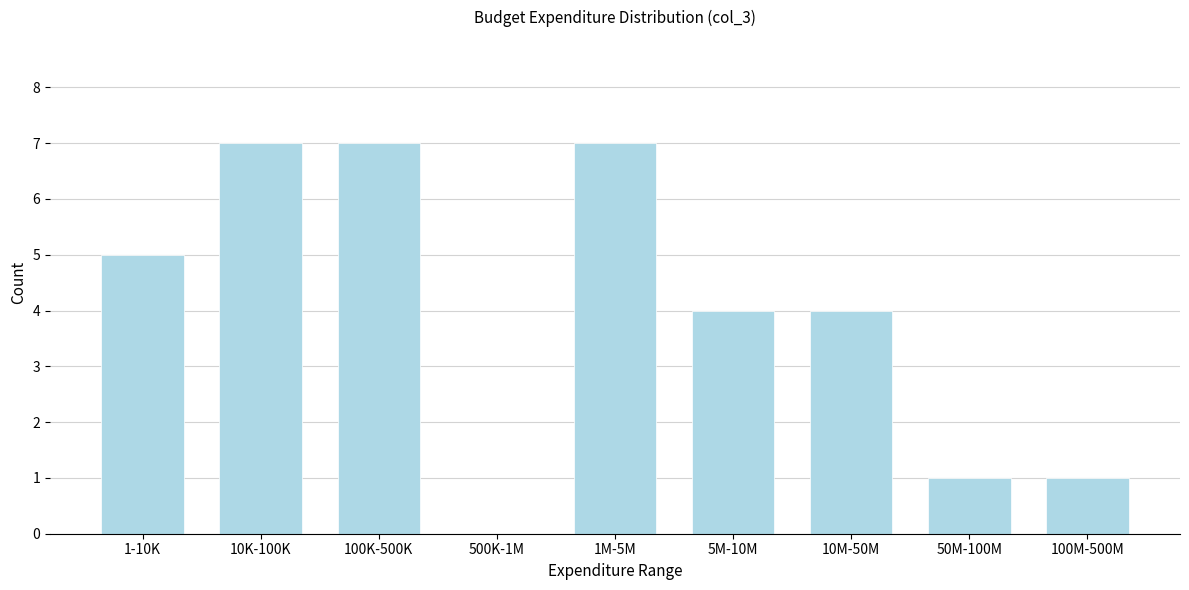

Reading left to right, list all the values displayed in this chart.

1-10K=5	10K-100K=7	100K-500K=7	500K-1M=0	1M-5M=7	5M-10M=4	10M-50M=4	50M-100M=1	100M-500M=1